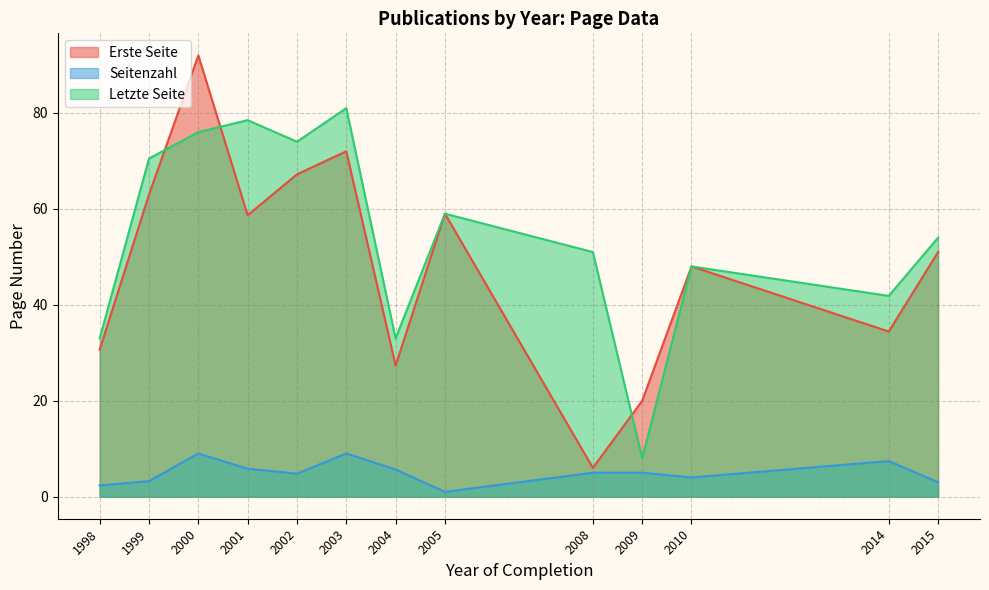

What is the difference between the highest and lowest values at 1998?

30.7